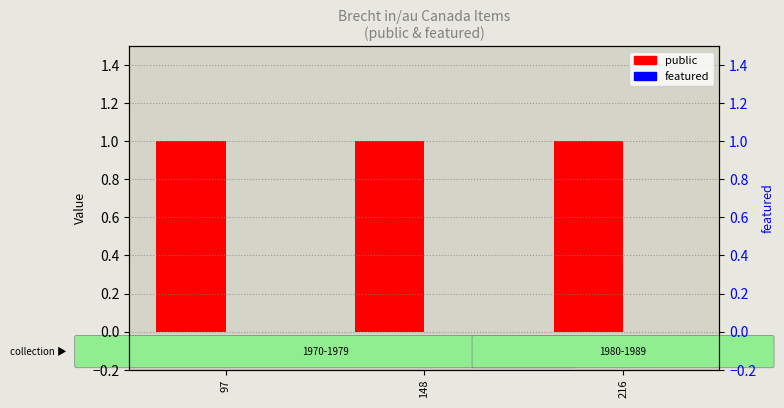

Where is featured nearest to the value 0?

97